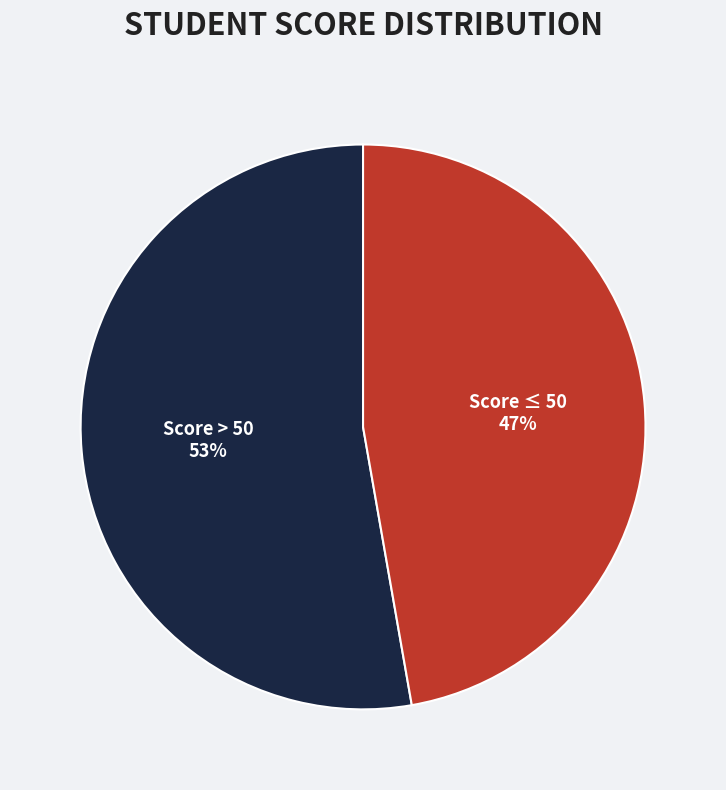

To the nearest percent, what portion does Score ≤ 50 represent?

47%